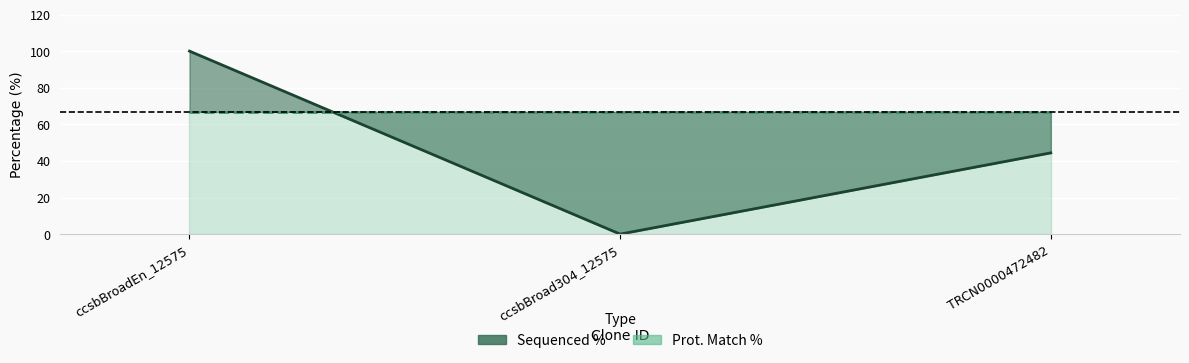

Approximately how many times larger is the value at TRCN0000472482 compared to ccsbBroadEn_12575?

0.4